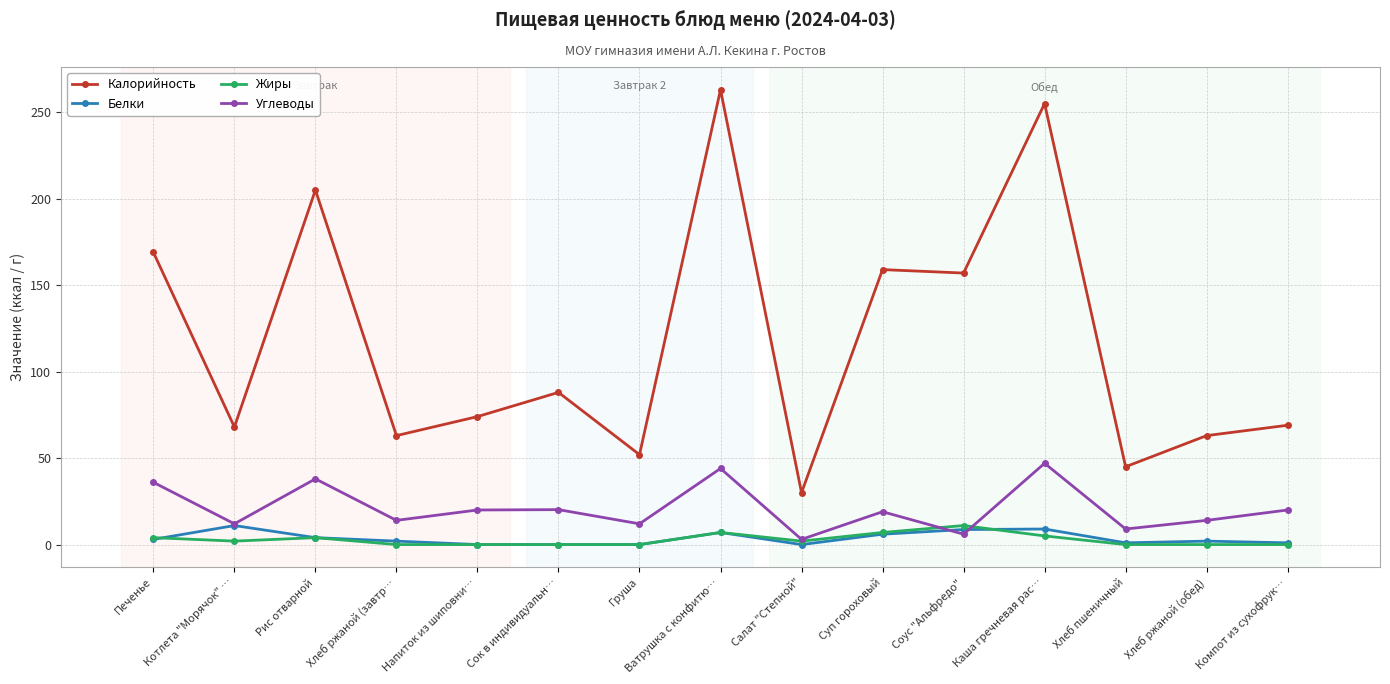

What is the greatest value displayed?

263.0